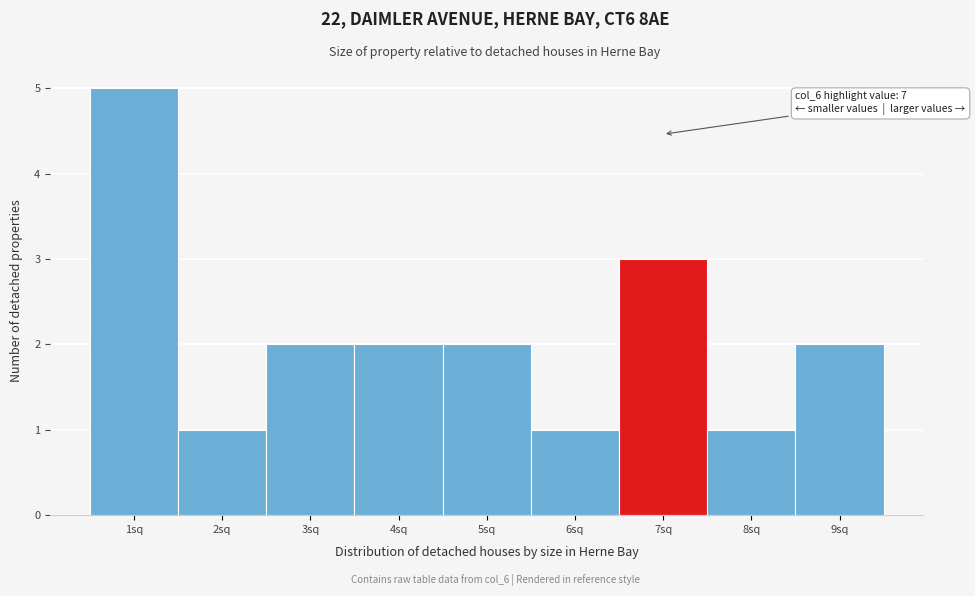

Over which range of the x-axis is the bar tallest?

0.5 to 1.5